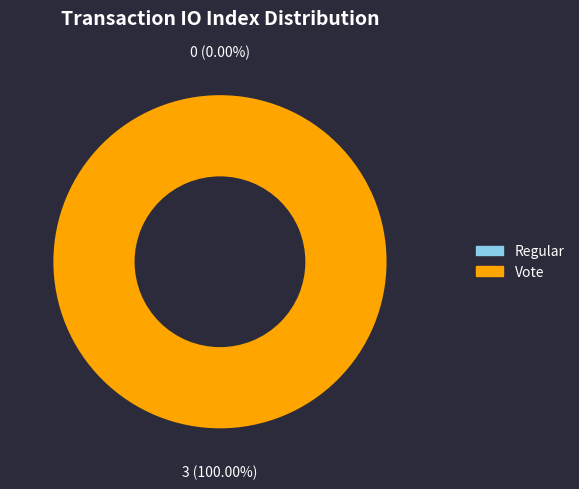

Which category accounts for the majority?

Vote